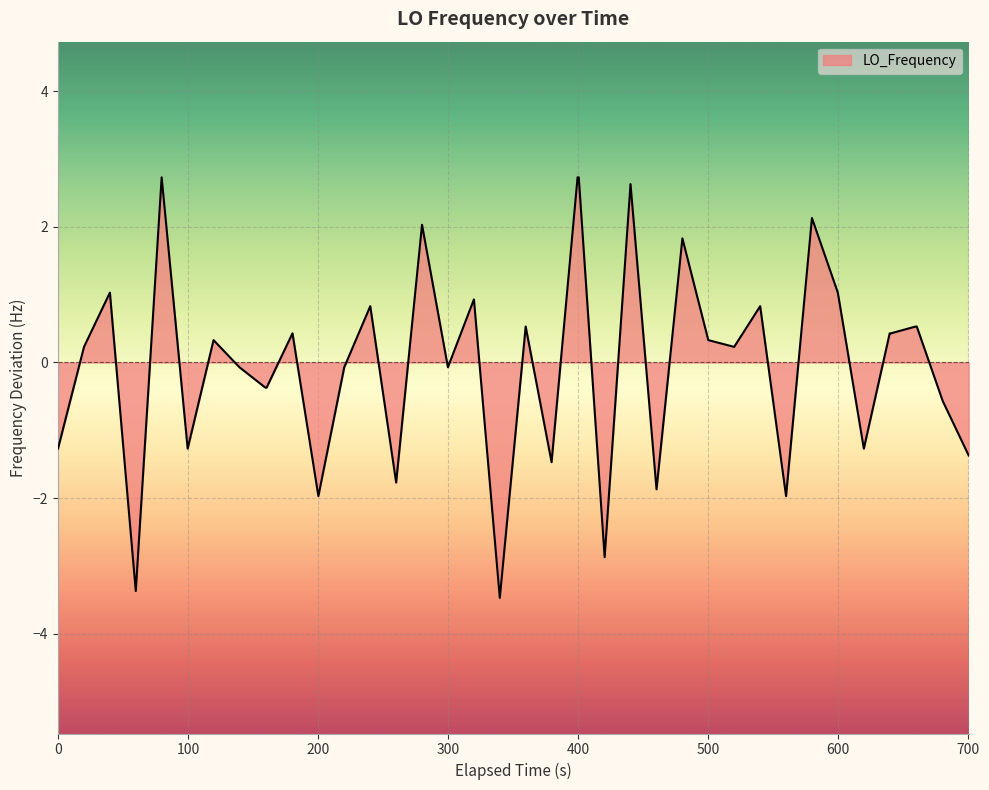

What is the minimum value shown in the chart?

-3.5